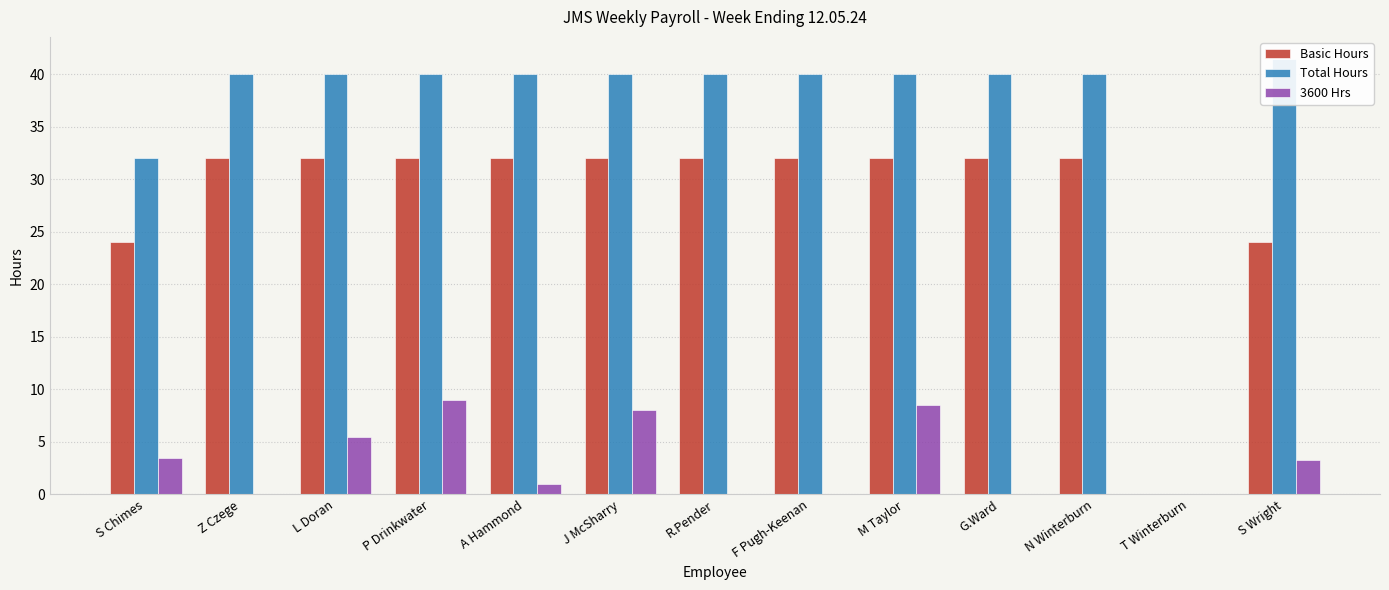

What are all the series names shown in the legend?

Basic Hours, Total Hours, 3600 Hrs